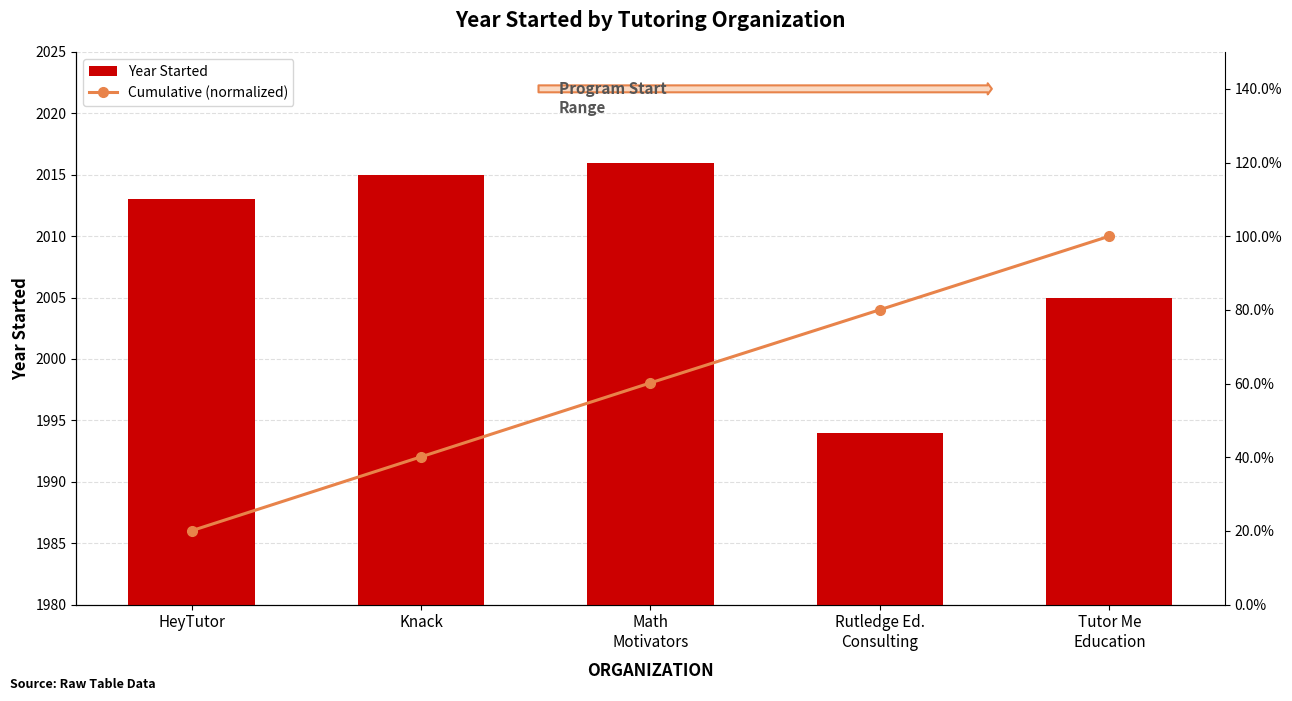

Between Rutledge Ed.
Consulting and Tutor Me
Education, which is larger?

Tutor Me
Education